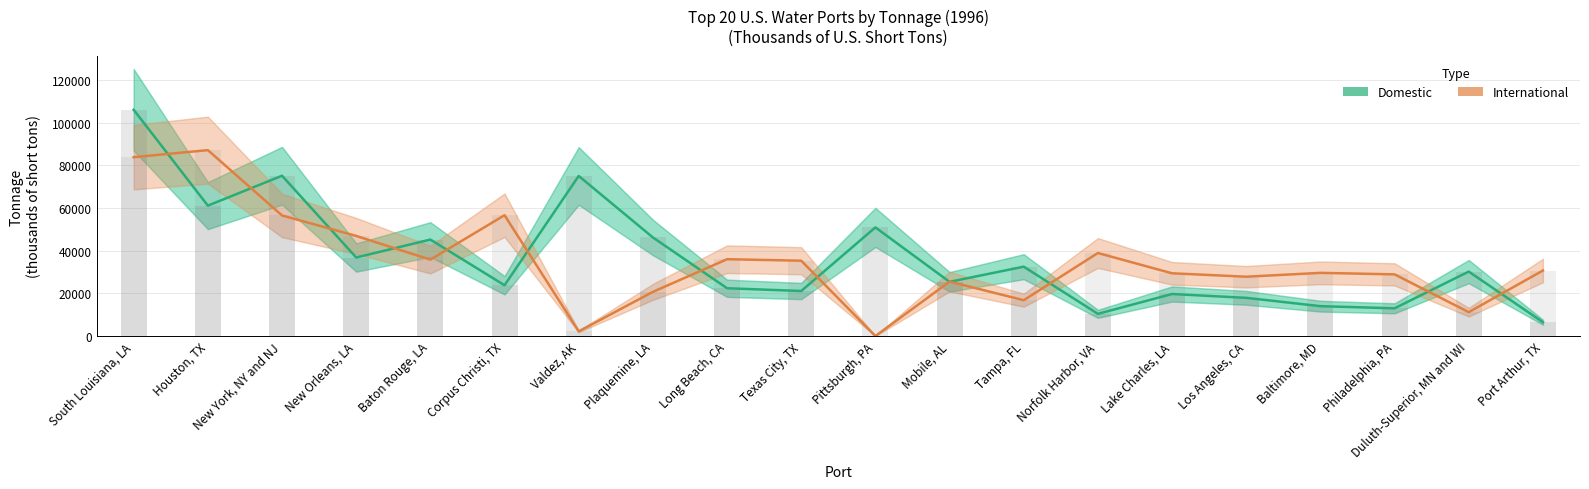

What is the sum of the International values at Mobile, AL and New York, NY and NJ?

82000